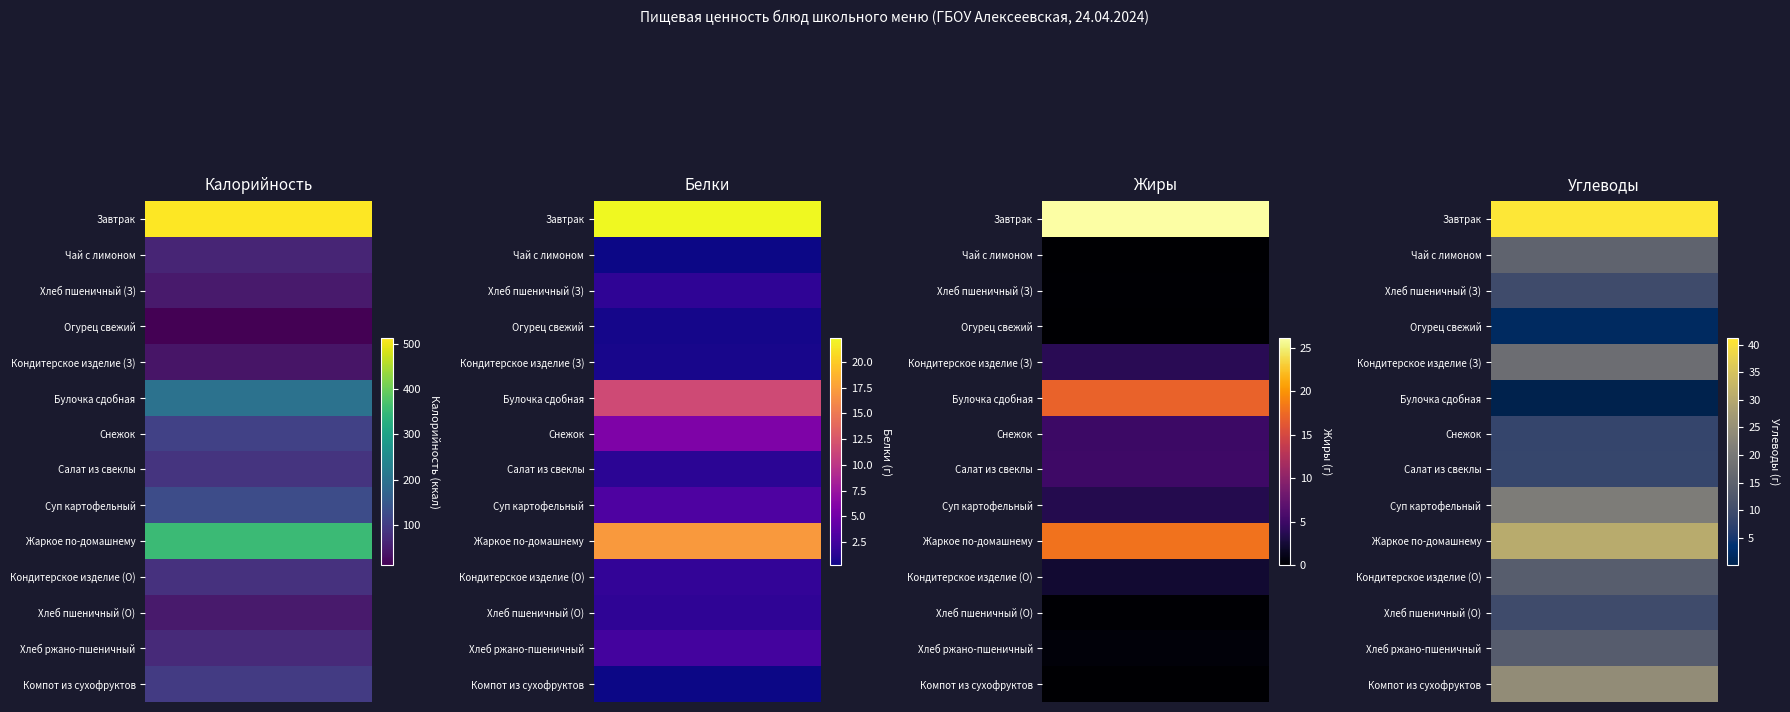

How many data points in Хлеб ржано-пшеничный are above 13?

2